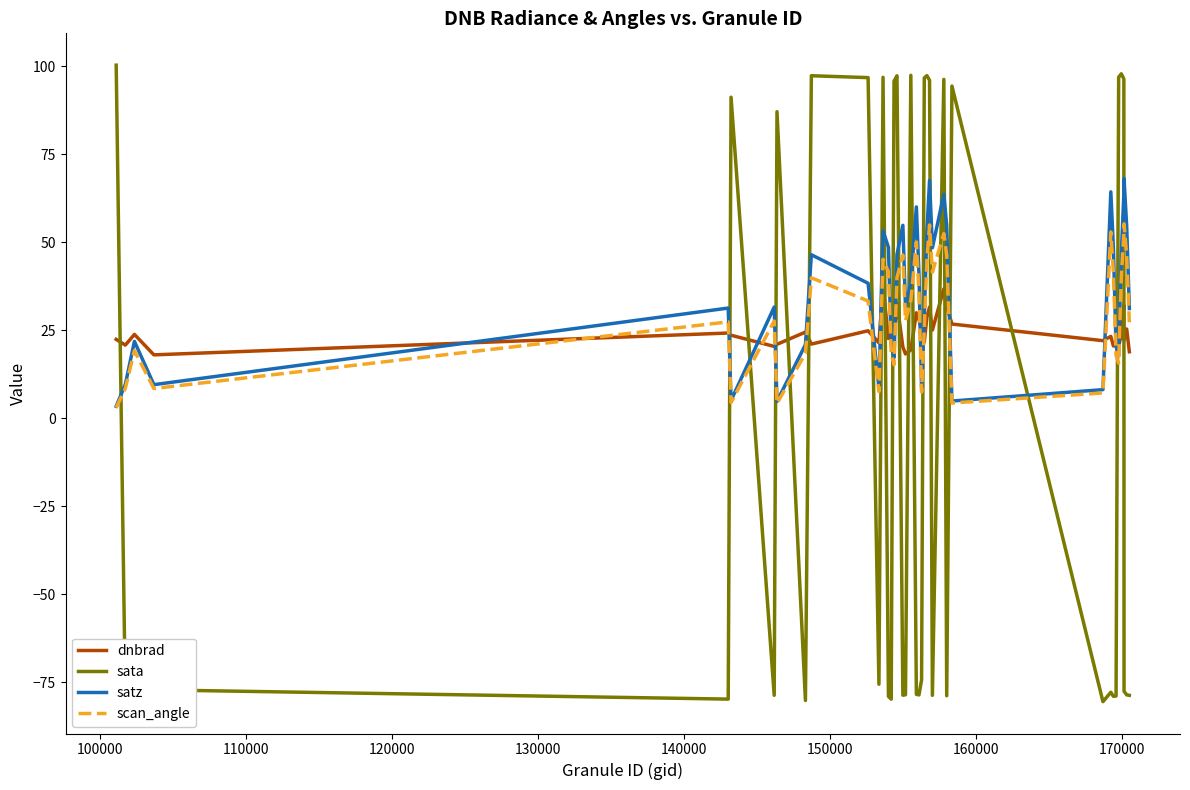

Which series has the largest range (max minus min)?

sata